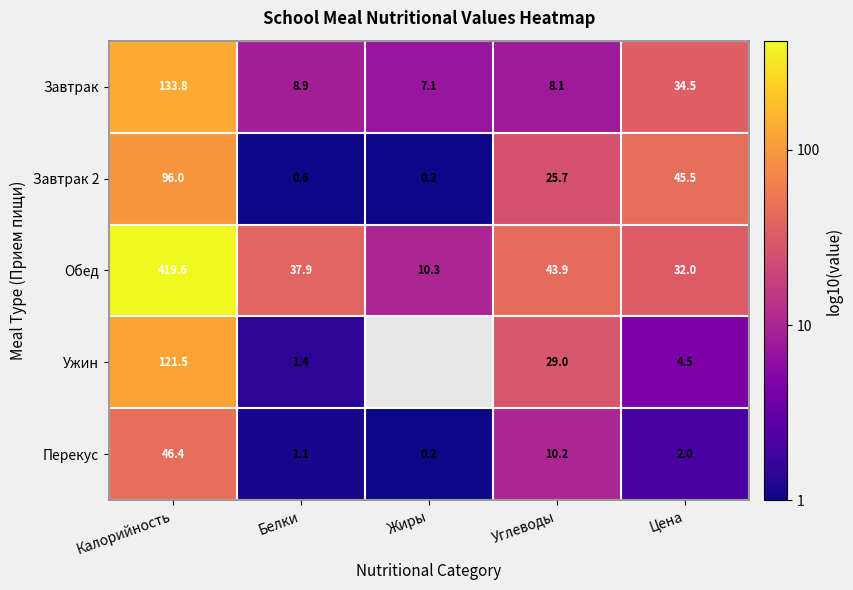

How many data points in Завтрак are less than 8?

1